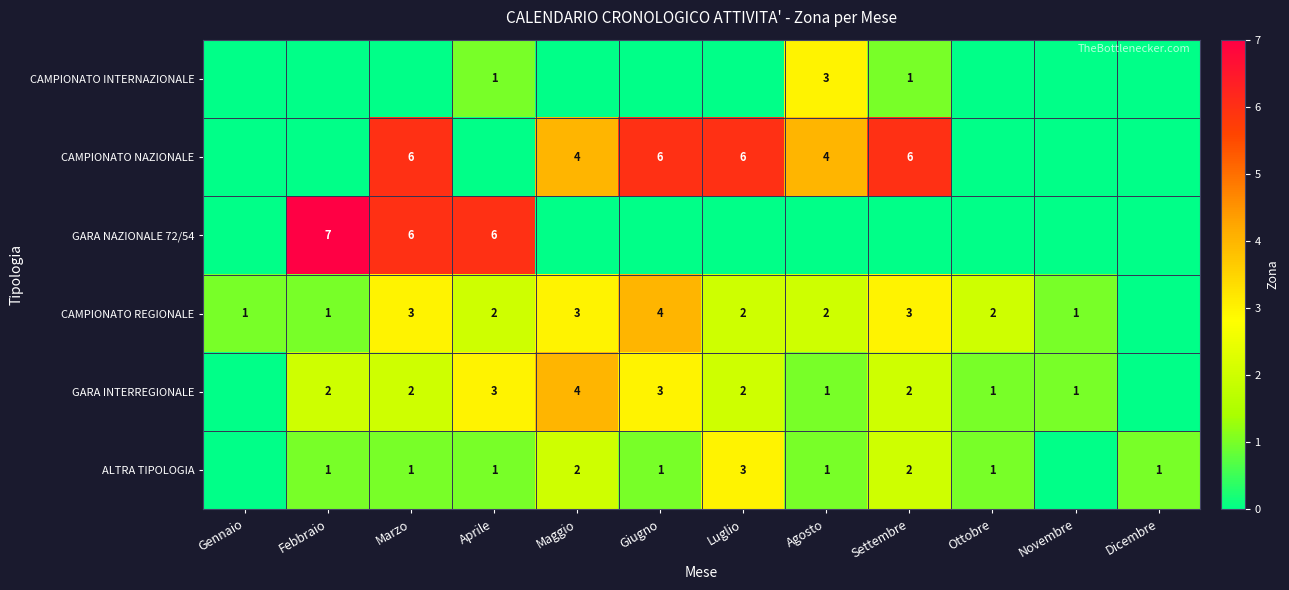

Is it true that CAMPIONATO INTERNAZIONALE equals 3 at Agosto?

True